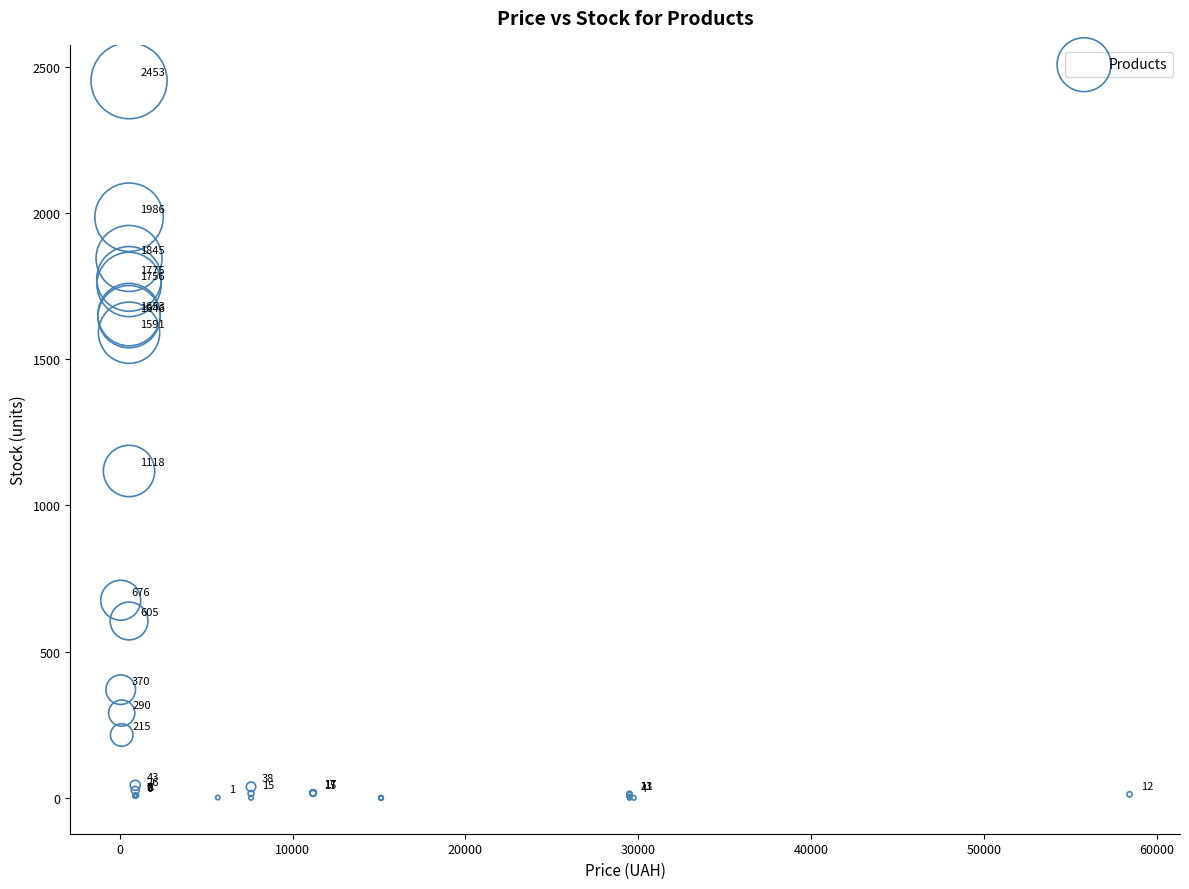

What Y value in the scatter plot is closest to 1226?

1118